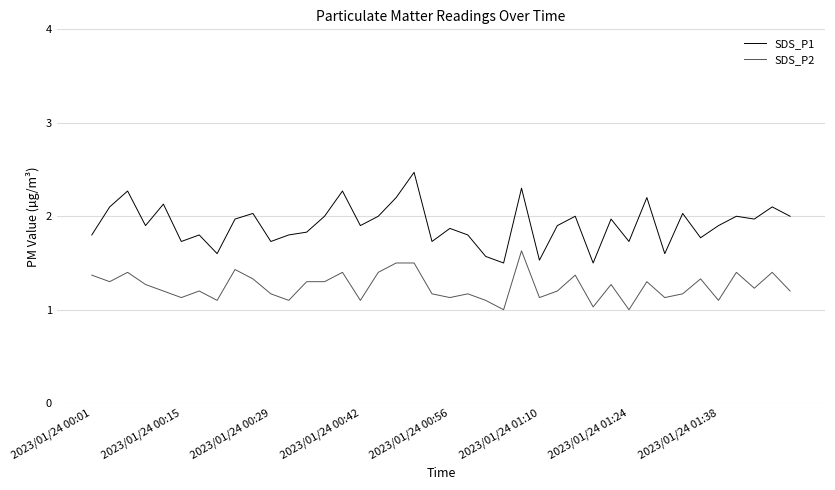

What are all the series names shown in the legend?

SDS_P1, SDS_P2